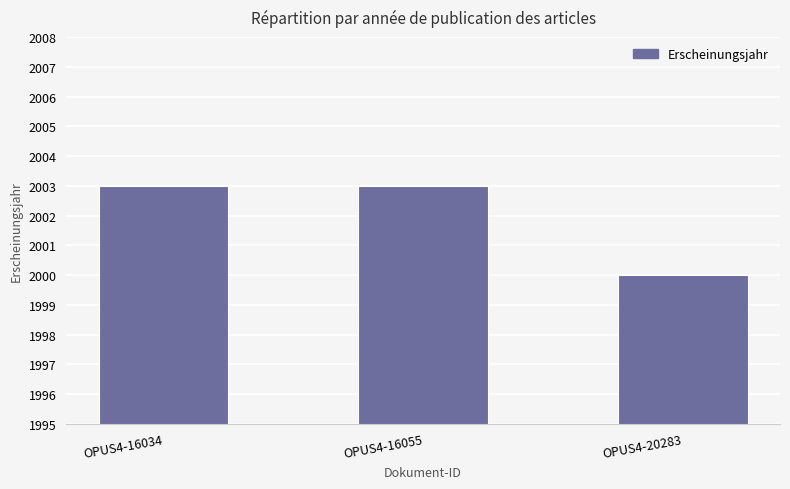

The chart shows a value of 2003 at OPUS4-16034. True or false?

True